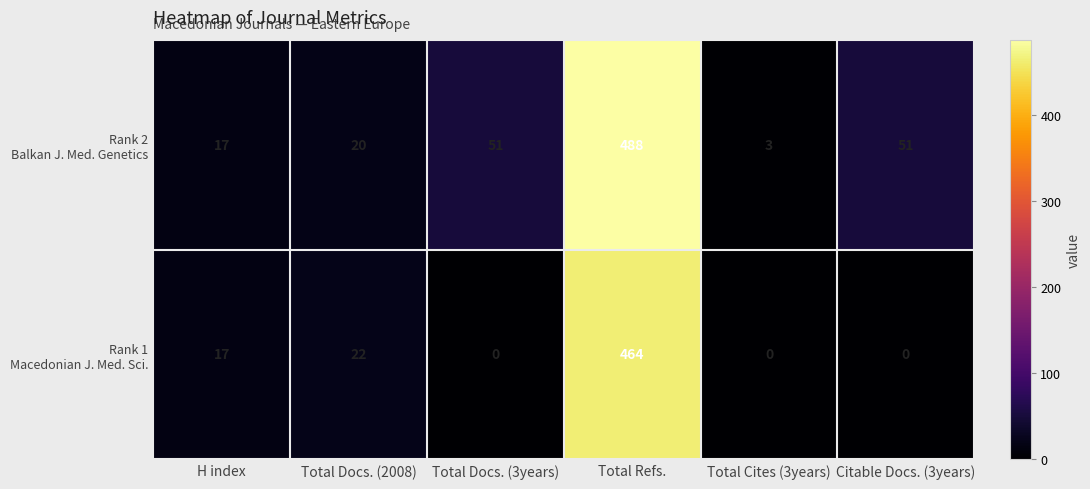

At which category is the sum across all series the highest?

Total Refs.